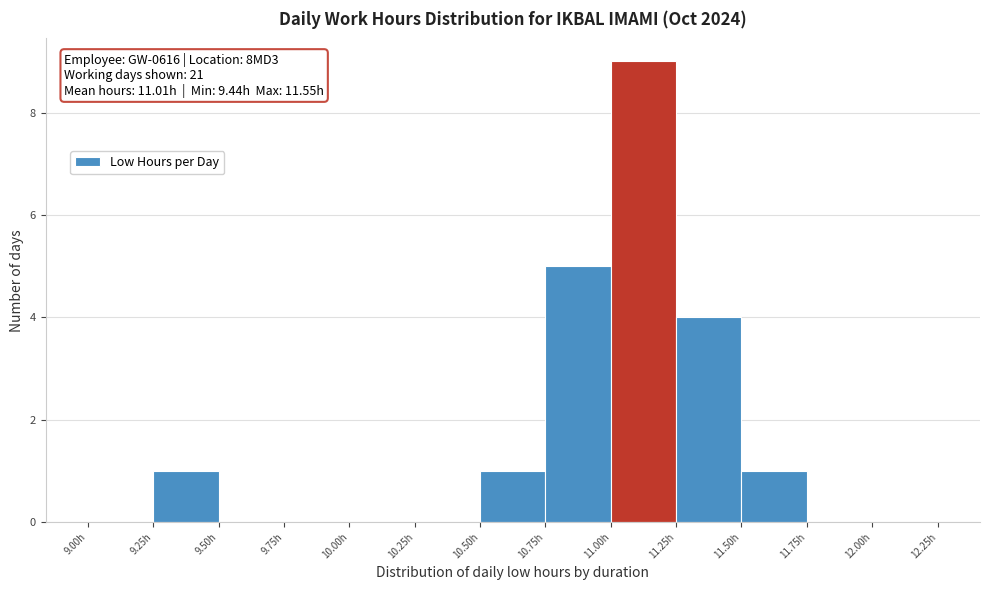

Which range on the x-axis has the tallest bar?

11.00 to 11.25